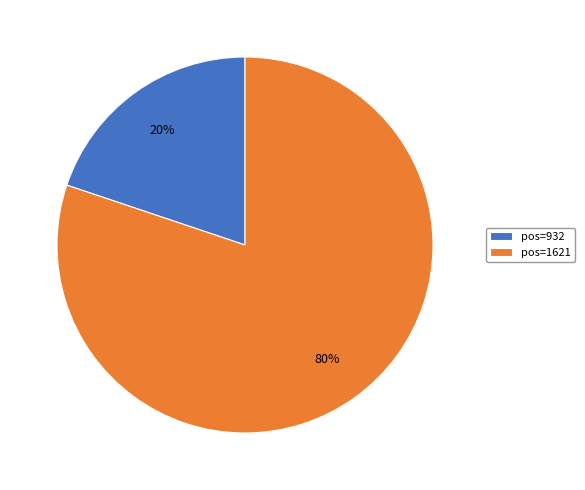

How many segments does this pie chart have?

2